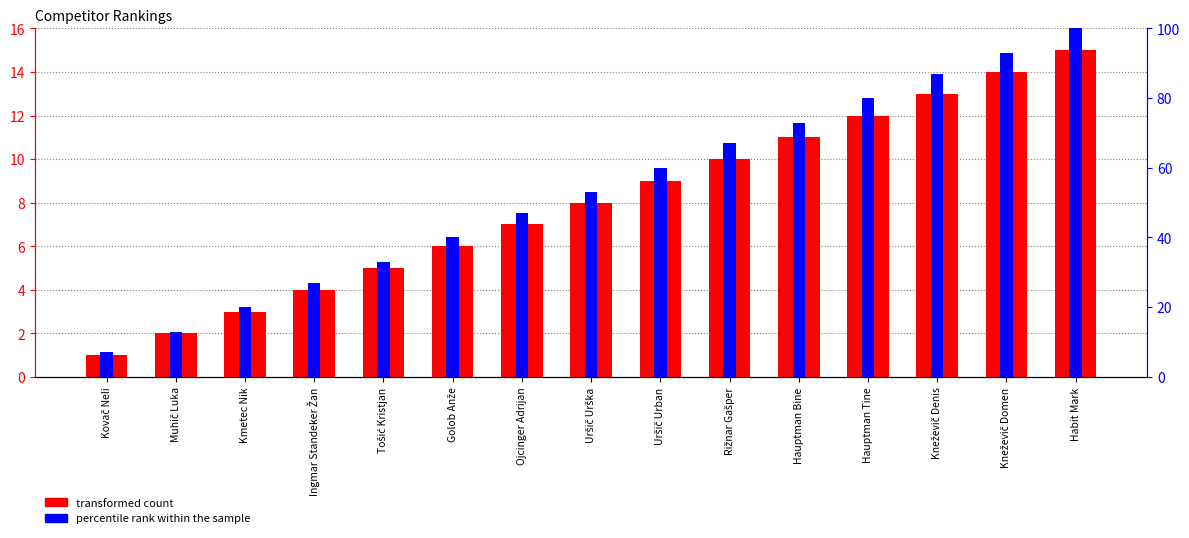

At how many categories does at least one series exceed 86?

3